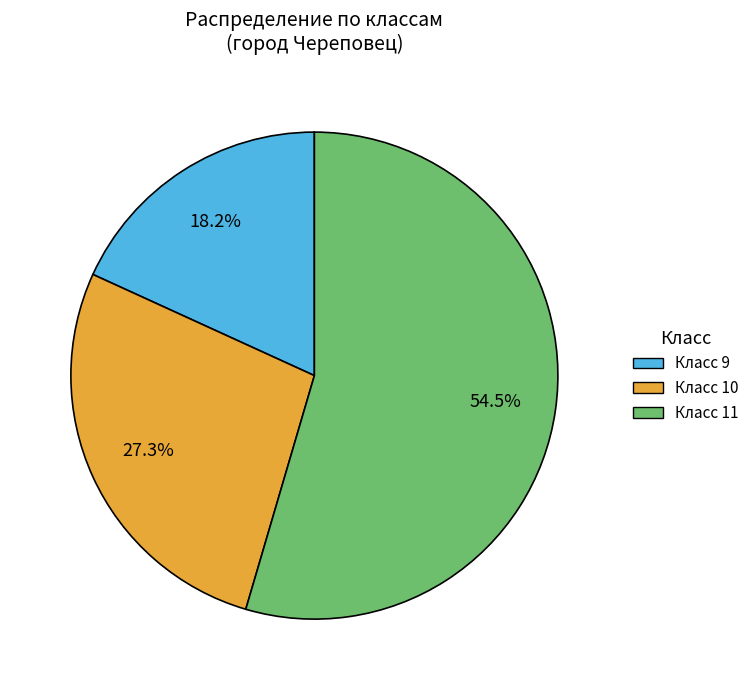

Is there a majority slice in this chart?

Yes